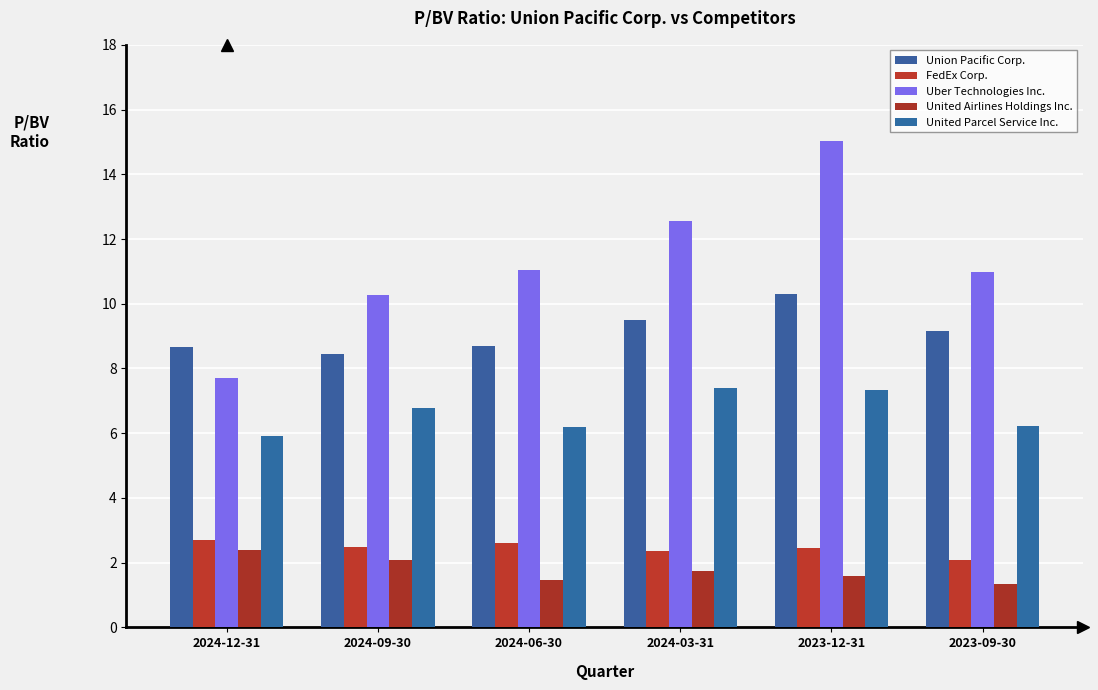

Reading right to left, what are all the values shown in this chart?

Union Pacific Corp.: 2023-09-30=9.2	2023-12-31=10.3	2024-03-31=9.5	2024-06-30=8.7	2024-09-30=8.4	2024-12-31=8.7
FedEx Corp.: 2023-09-30=2.1	2023-12-31=2.5	2024-03-31=2.4	2024-06-30=2.6	2024-09-30=2.5	2024-12-31=2.7
Uber Technologies Inc.: 2023-09-30=11.0	2023-12-31=15.0	2024-03-31=12.6	2024-06-30=11.0	2024-09-30=10.3	2024-12-31=7.7
United Airlines Holdings Inc.: 2023-09-30=1.3	2023-12-31=1.6	2024-03-31=1.7	2024-06-30=1.4	2024-09-30=2.1	2024-12-31=2.4
United Parcel Service Inc.: 2023-09-30=6.2	2023-12-31=7.3	2024-03-31=7.4	2024-06-30=6.2	2024-09-30=6.8	2024-12-31=5.9